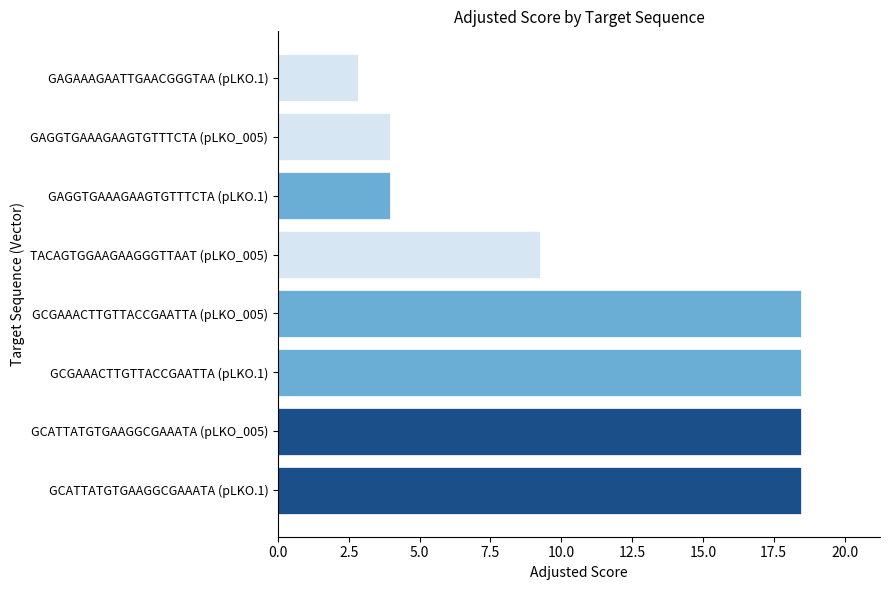

What is the average value?

11.7